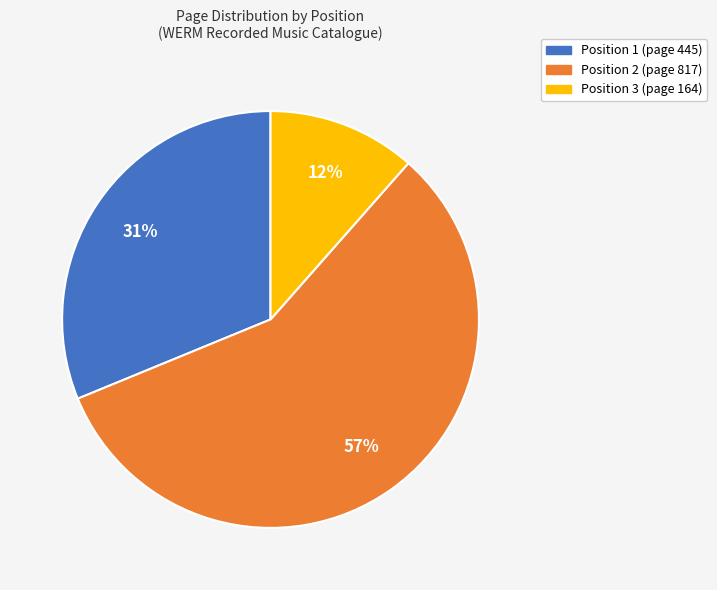

Do Position 1 (page 445) and Position 3 (page 164) together represent more than half of the pie?

No